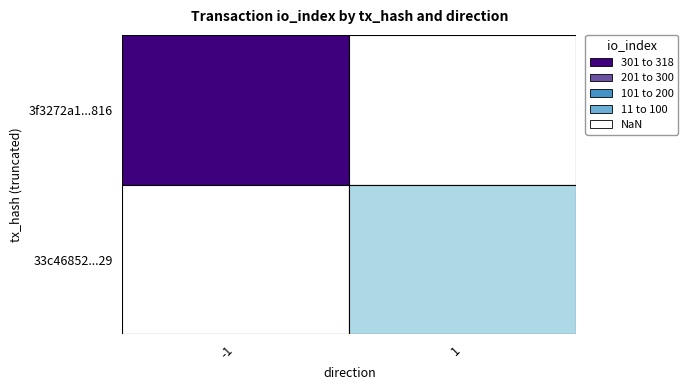

List the series in order of their peak value, lowest first.

33c46852dea089a3beb12f6b047cbcfe0efcf29, 3f3272a1f64e7f216db6e2565a7682d9818d116